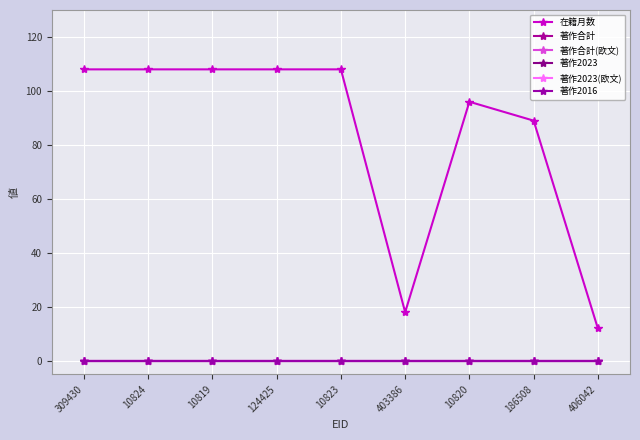

Which series has the largest range (max minus min)?

在籍月数